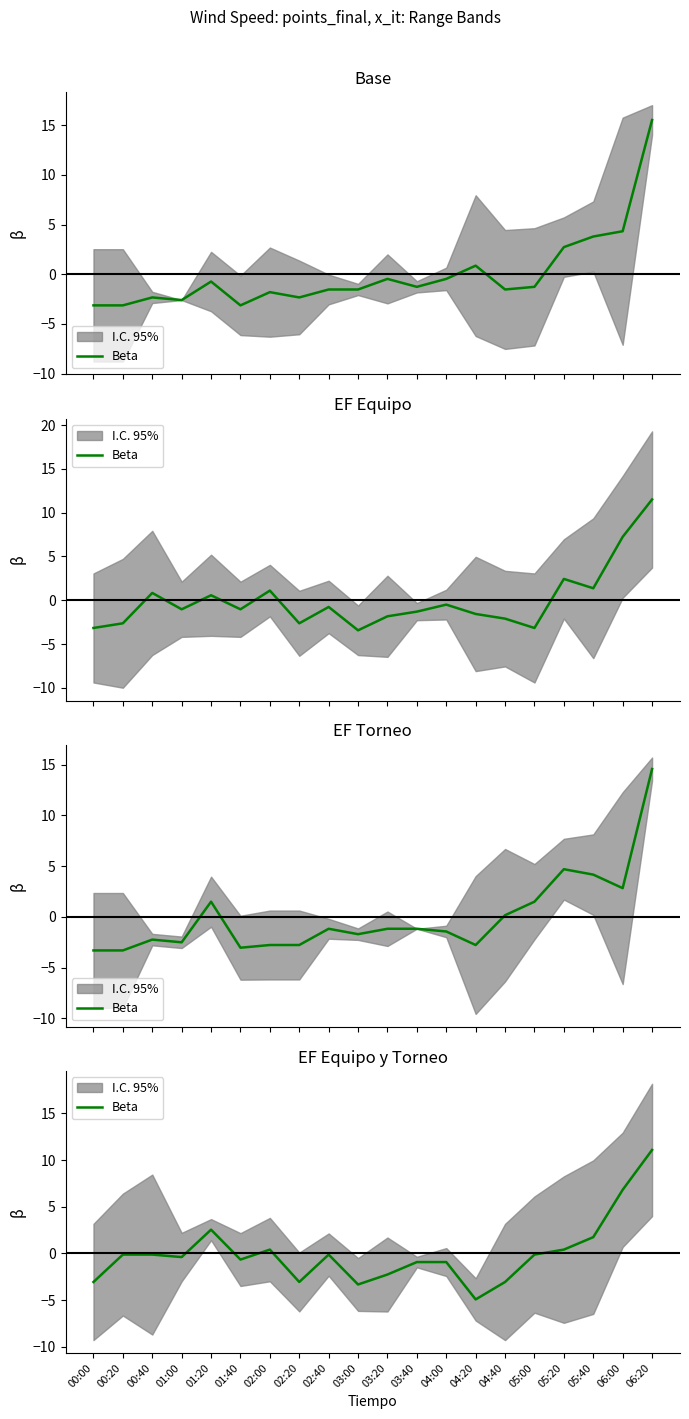

Where does the data first go above 0?

01:20